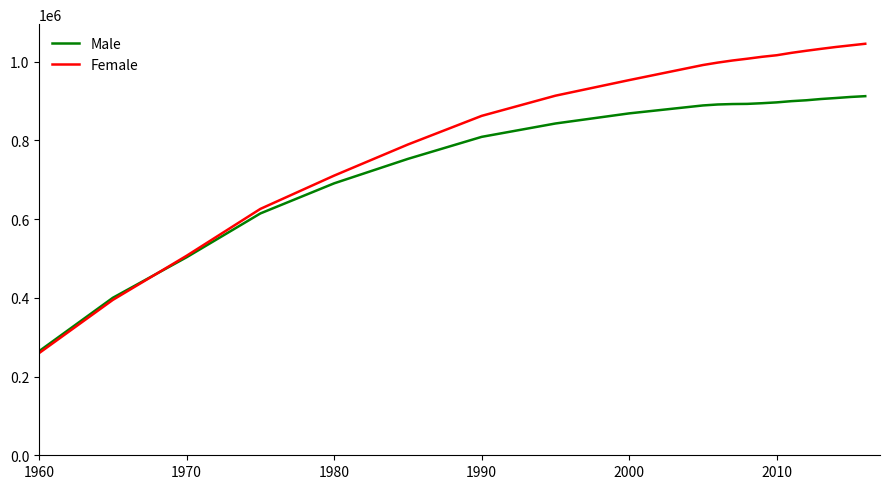

Which series has the largest total across all categories?

Female